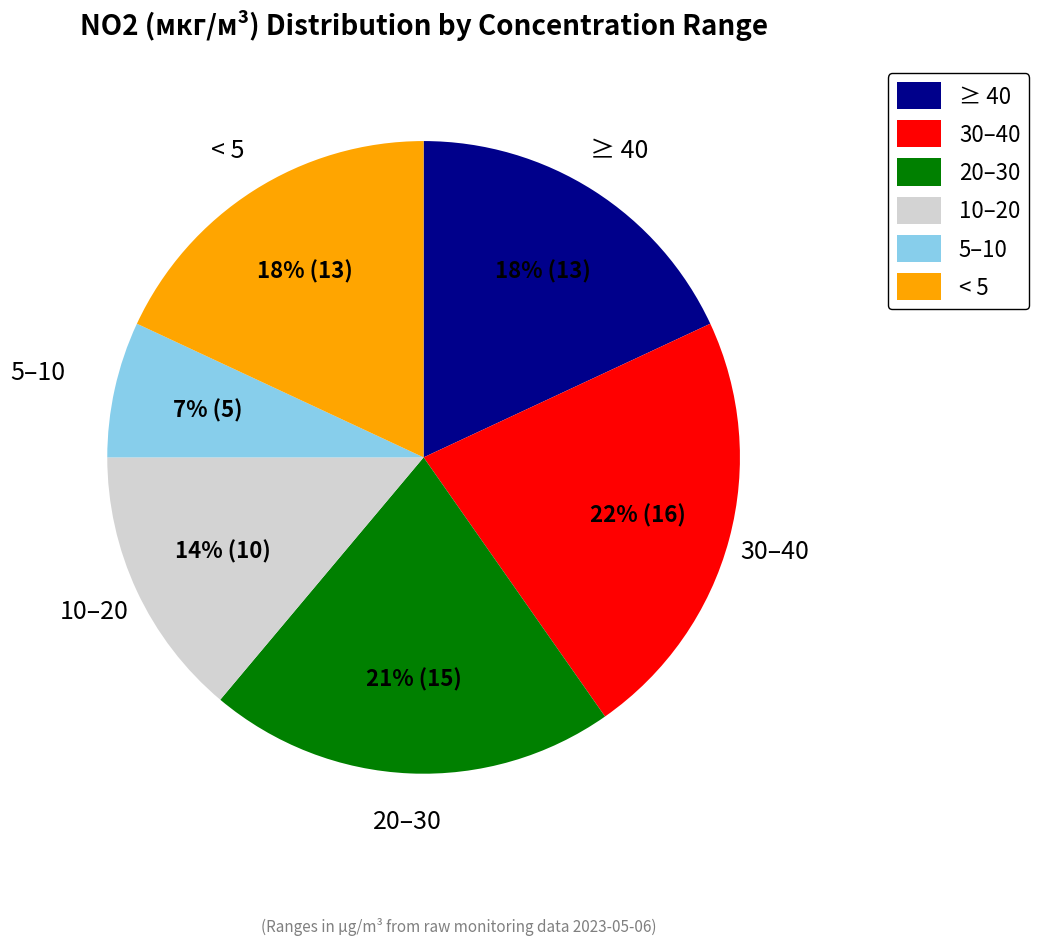

Combined, do ≥ 40 and 30–40 account for over 50%?

No